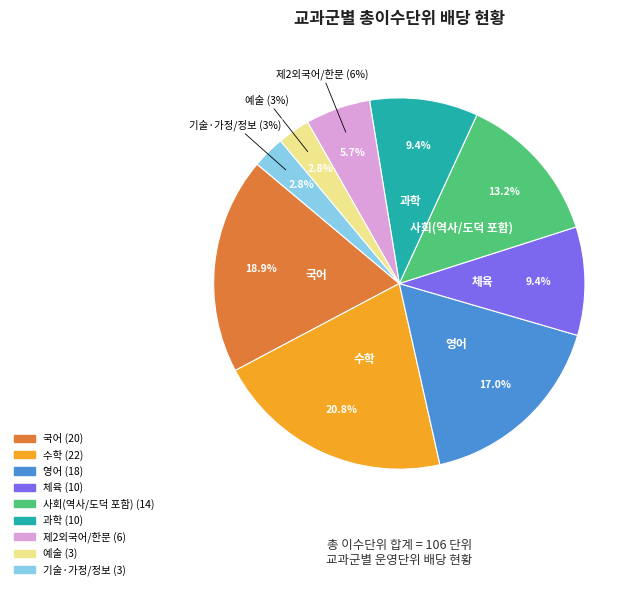

Between 영어 and 제2외국어/한문, which is larger?

영어